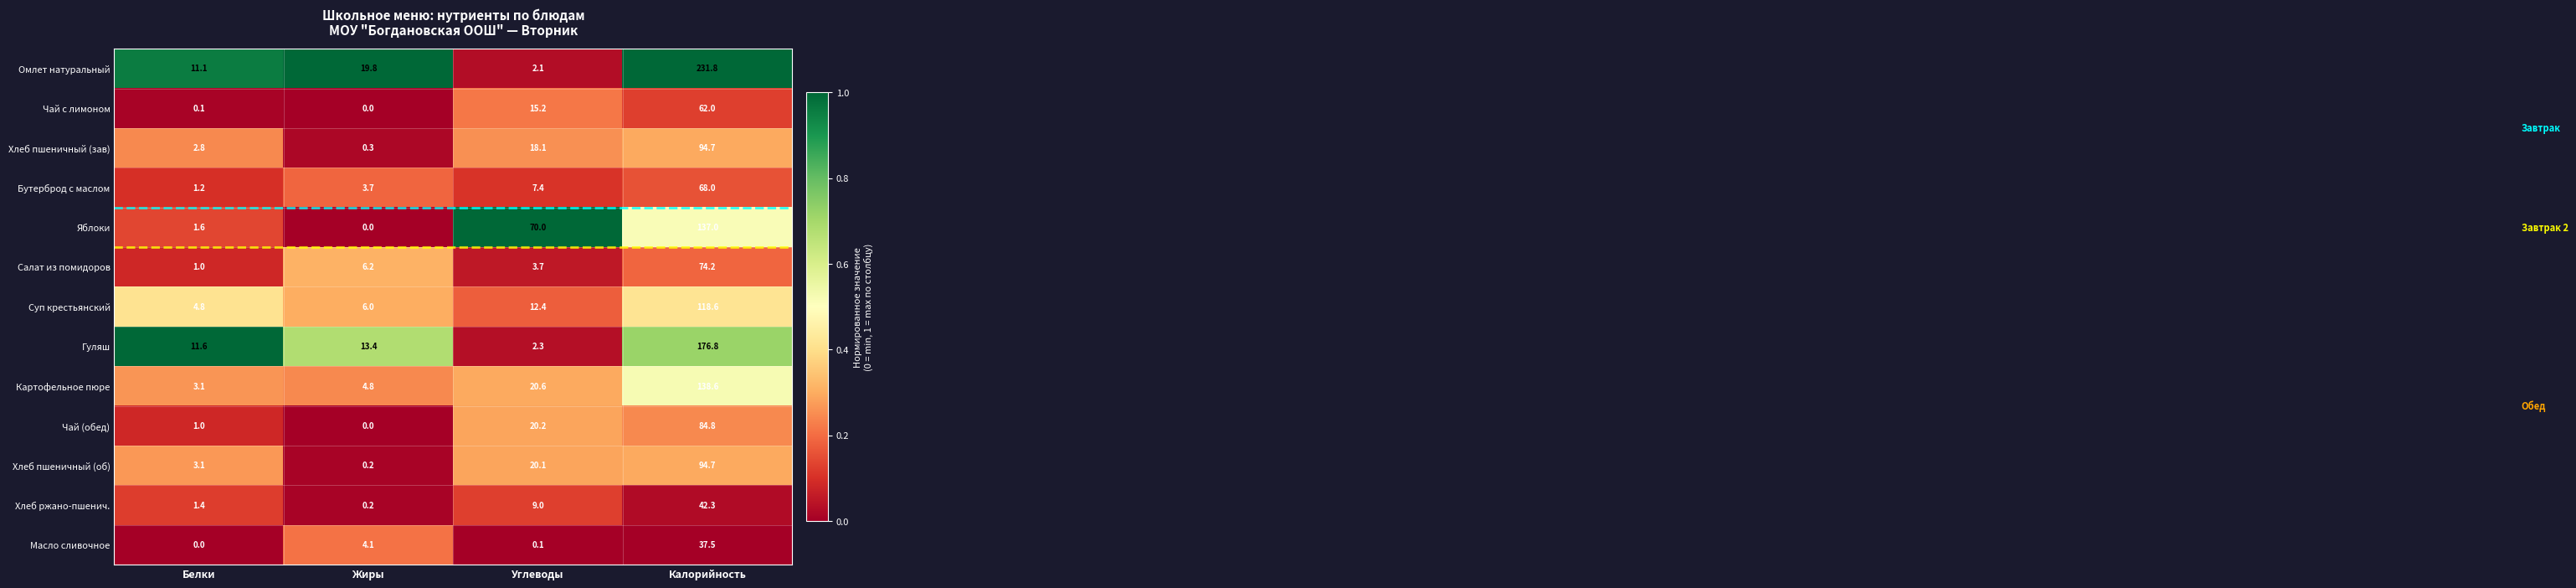

True or false: Чай (обед) has a value of 40.3 at Жиры.

False